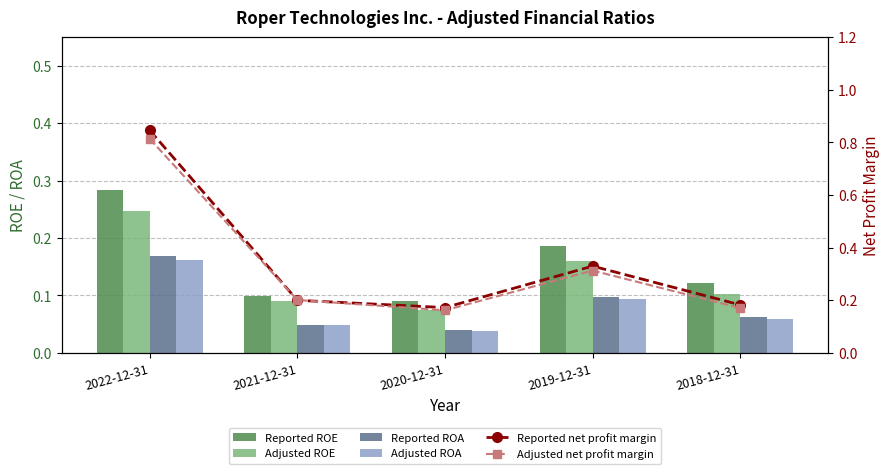

Does the chart contain any negative values?

No